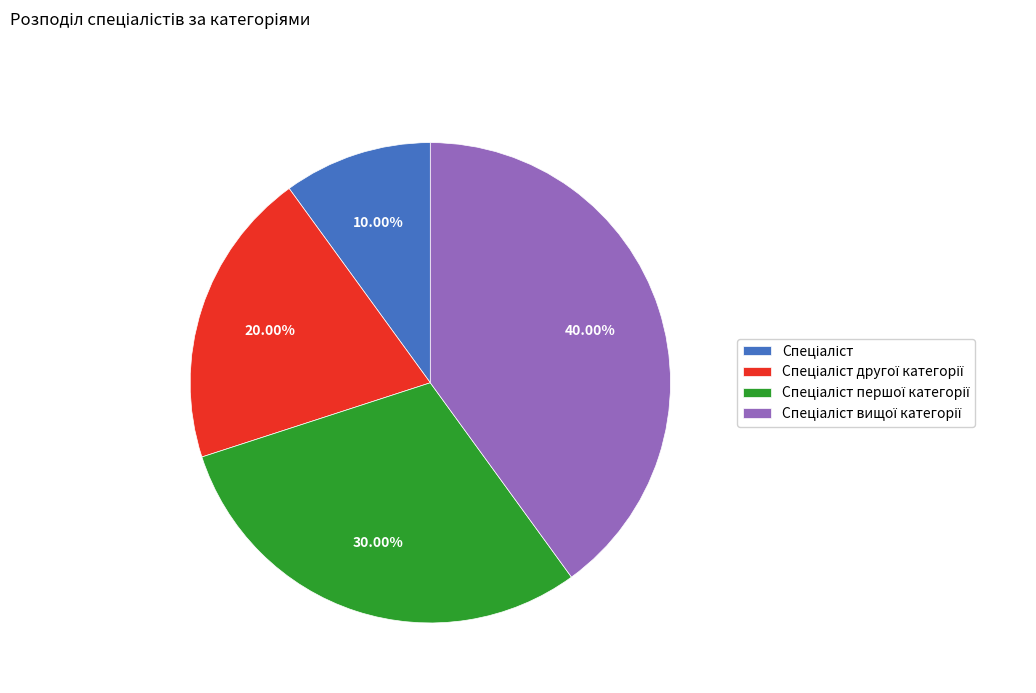

Is there any slice that represents more than half of the pie?

No